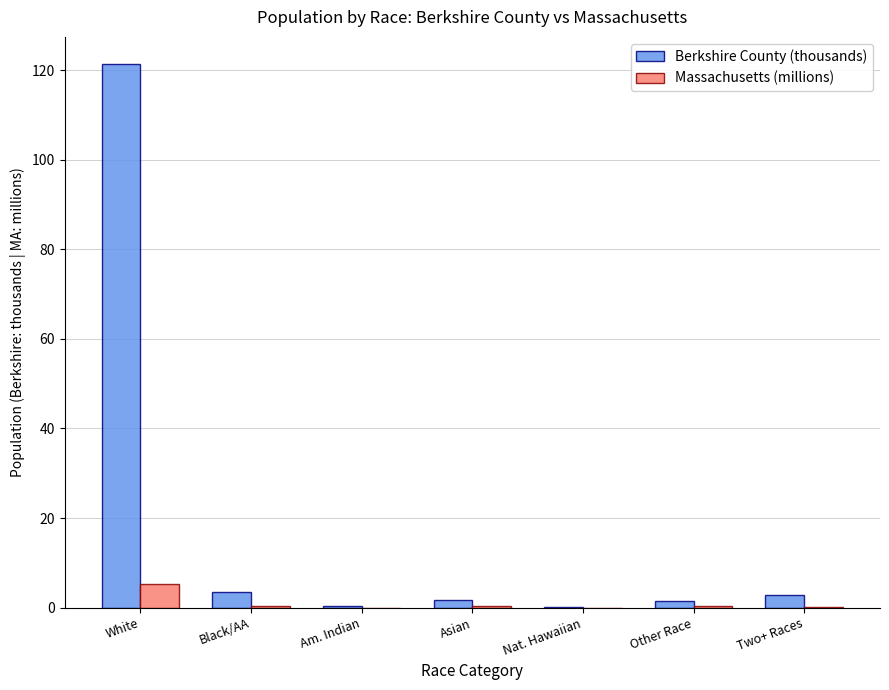

The value of Berkshire County (thousands) at White is 121.4. True or false?

True